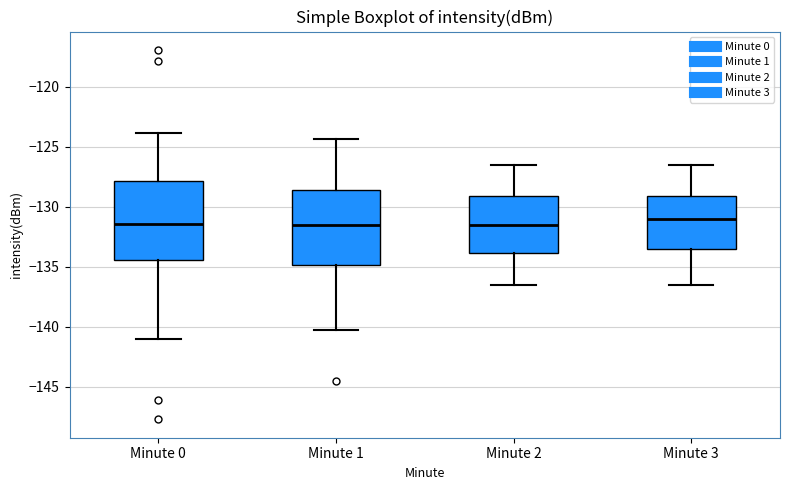

Reading left to right, read every box against the y-axis: the position of its median line, the range the box covers, and the ends of its whiskers. The values are not printed on the chart, so give them approximately, as read against the axis.

Minute 0: median -131.5, box -134.5 to -128.0, whiskers -141.0 to -124.0
Minute 1: median -131.5, box -135.0 to -128.5, whiskers -140.5 to -124.5
Minute 2: median -131.5, box -134.0 to -129.0, whiskers -136.5 to -126.5
Minute 3: median -131.0, box -133.5 to -129.0, whiskers -136.5 to -126.5